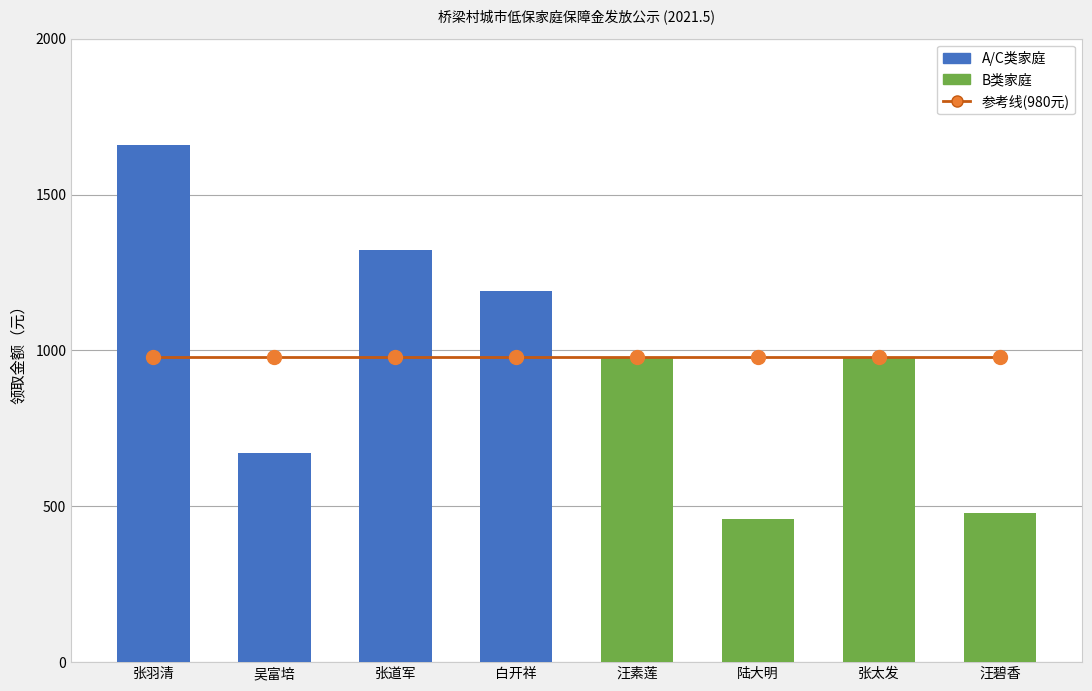

Between 张羽清 and 白开祥, which is larger?

张羽清